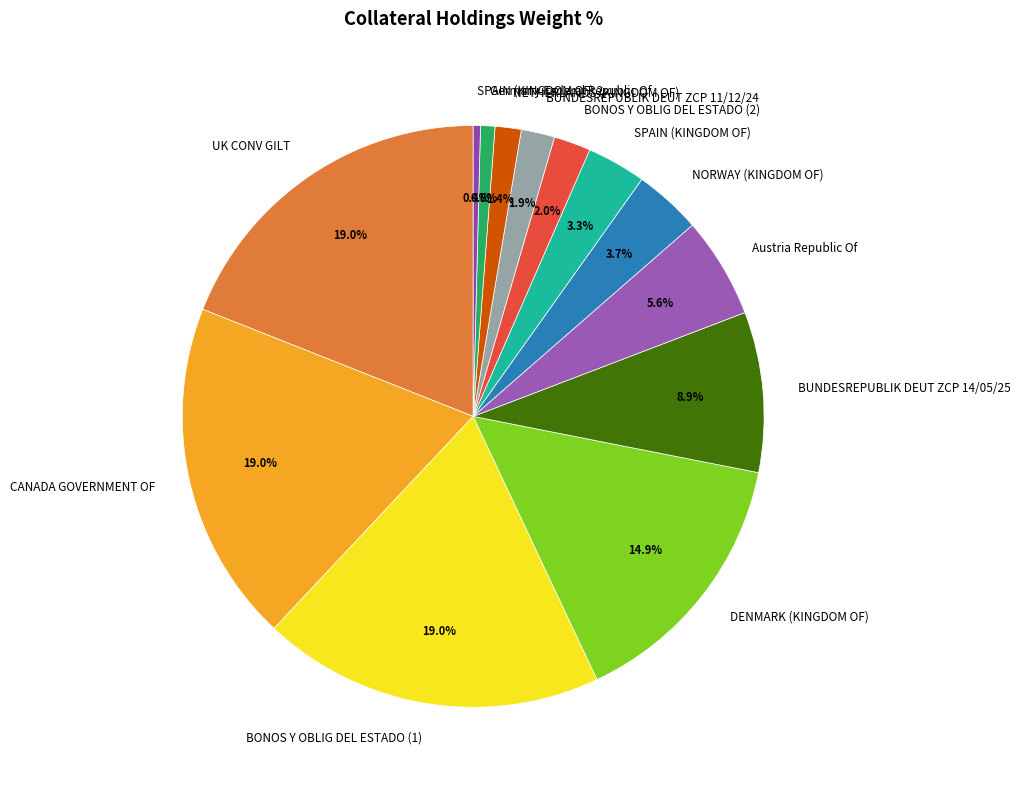

To the nearest percent, what percentage of the pie is UK CONV GILT?

19%